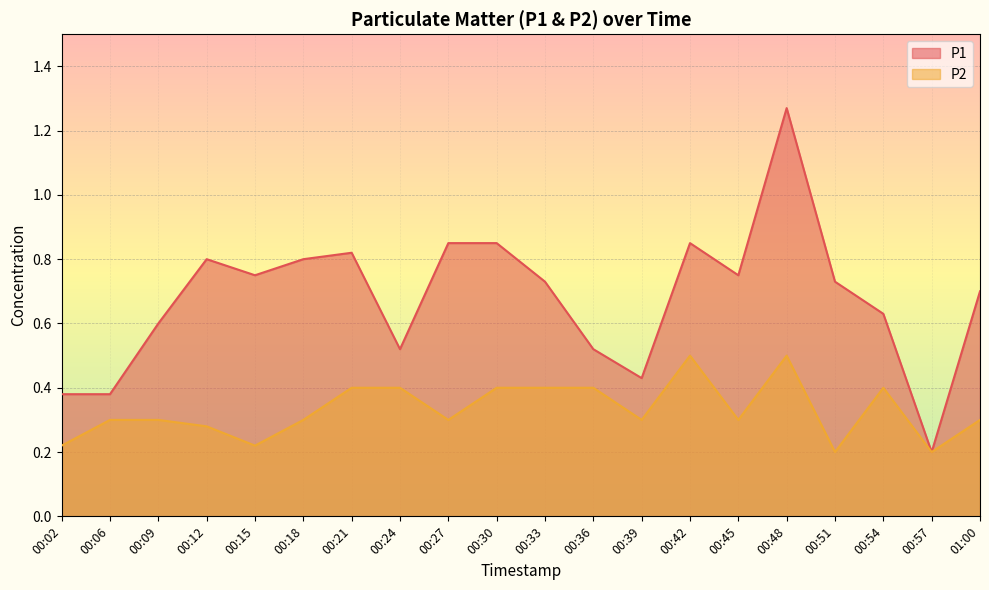

The P1 series shows 0.8 at 00:18. True or false?

True